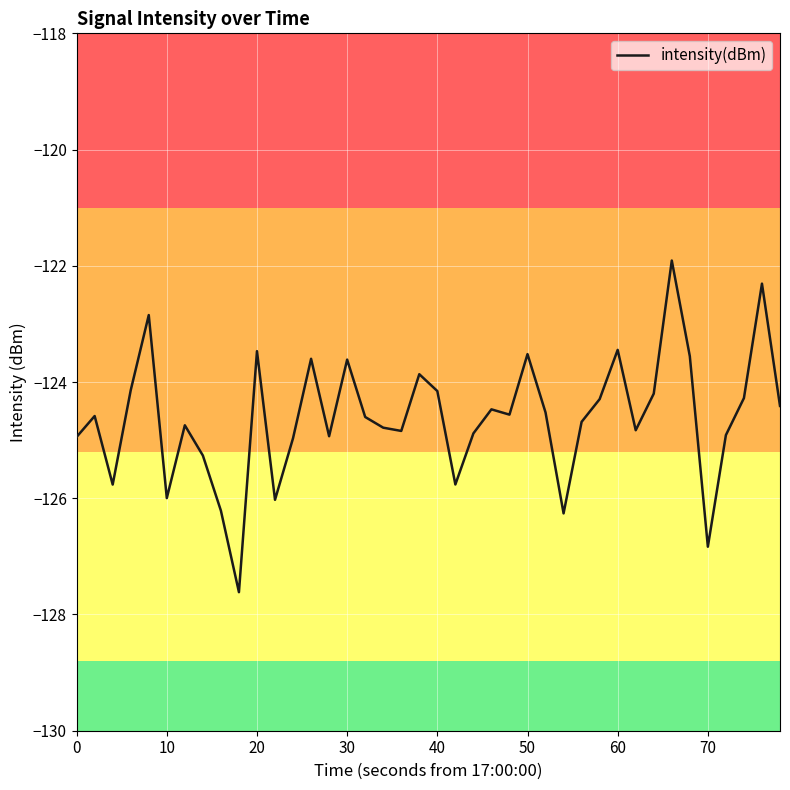

What is the difference between the maximum and minimum values?

5.7